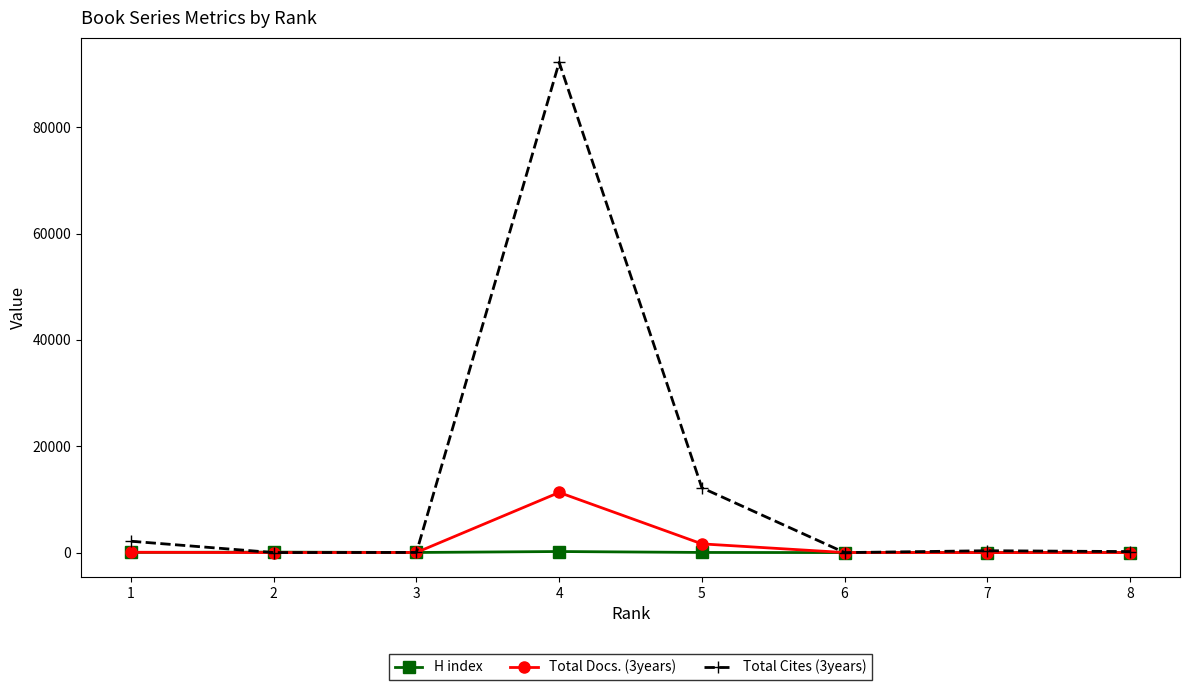

Which series has the largest total across all categories?

Total Cites (3years)